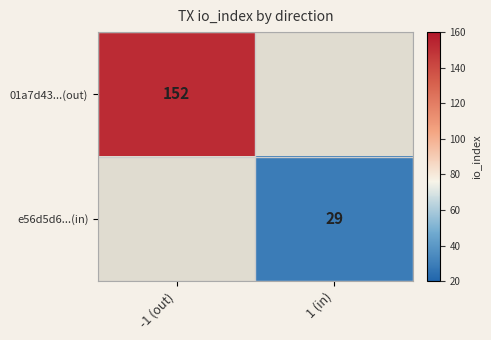

The value of 01a7d43...(out) at -1 (out) is 252.1. True or false?

False